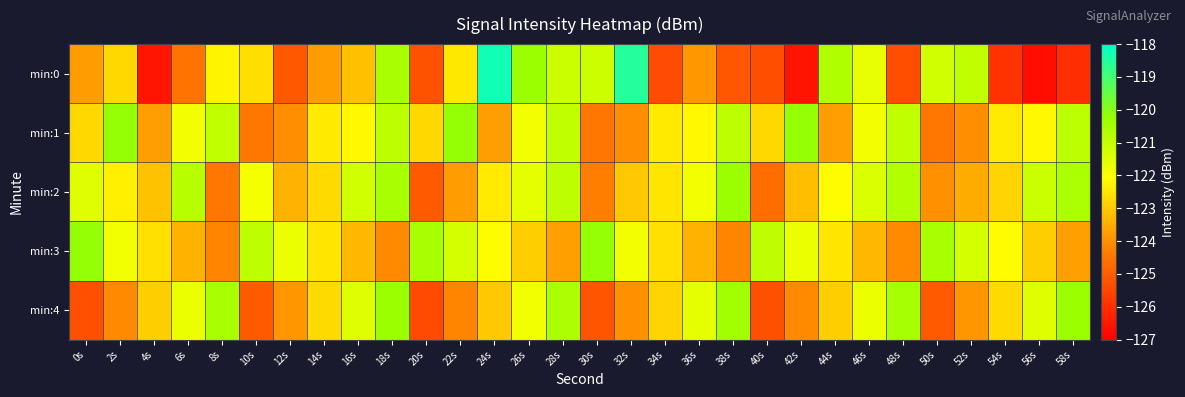

Which series has the largest total across all categories?

min:1